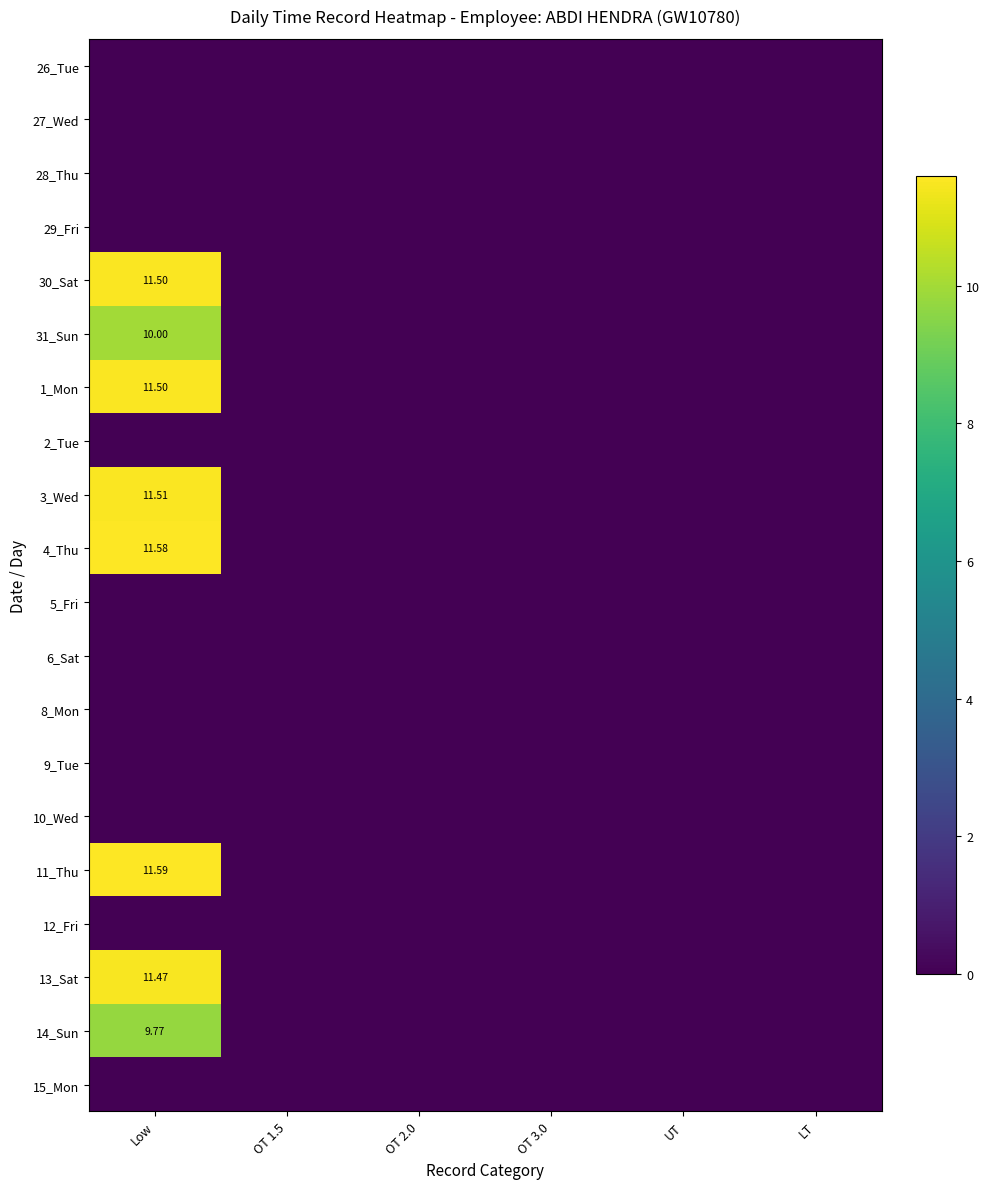

Is the value of 28_Thu at OT 3.0 greater than the value of 5_Fri at OT 2.0?

No